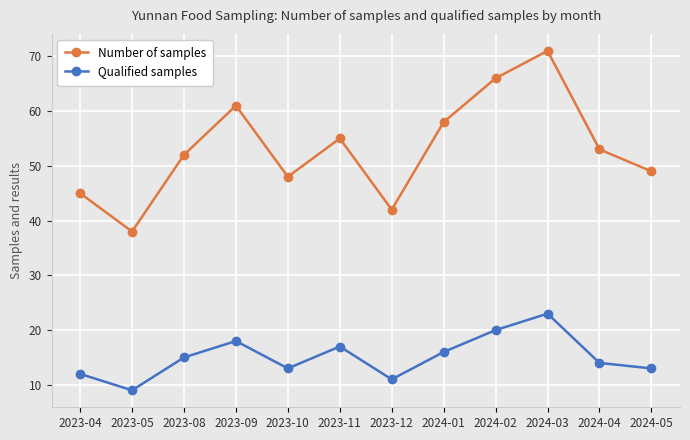

Which series has the widest spread of values?

Number of samples